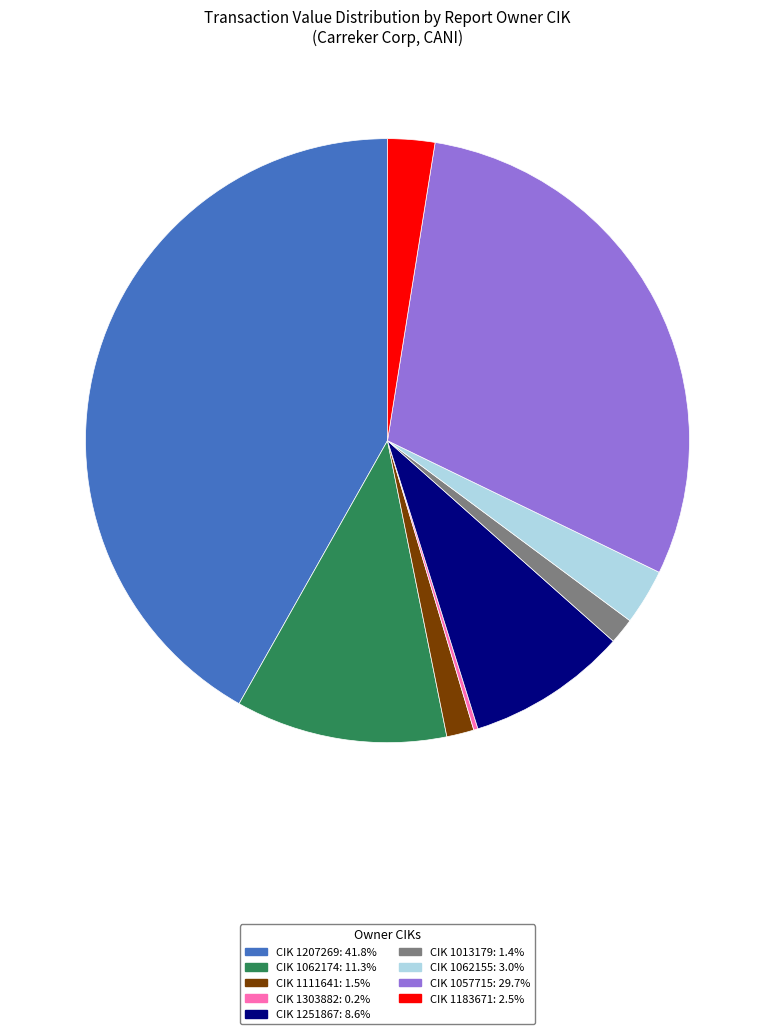

Is there a majority slice in this chart?

No